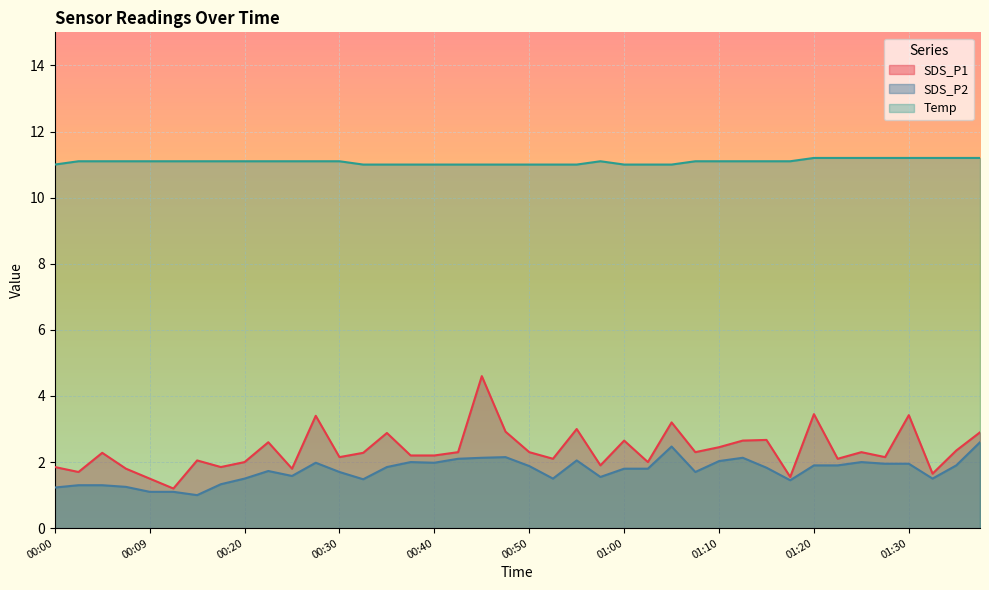

What is the lowest value of the SDS_P1 series?

1.2